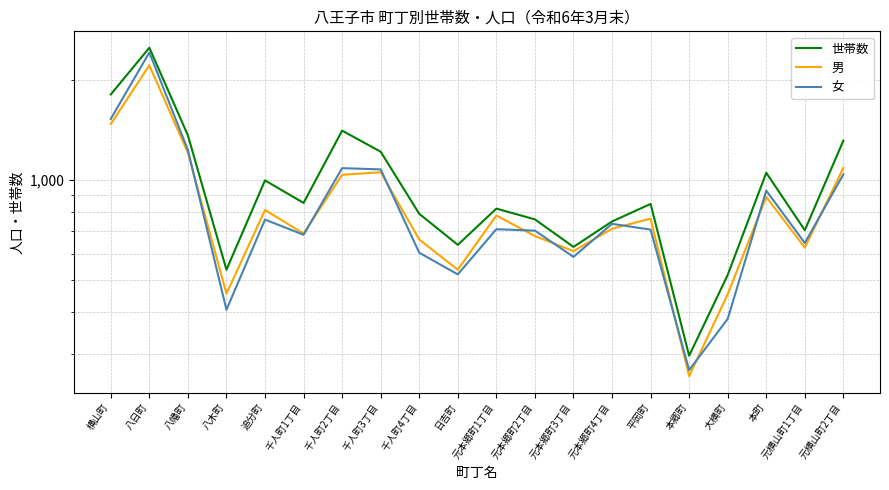

What is the maximum value shown in the chart?

2498